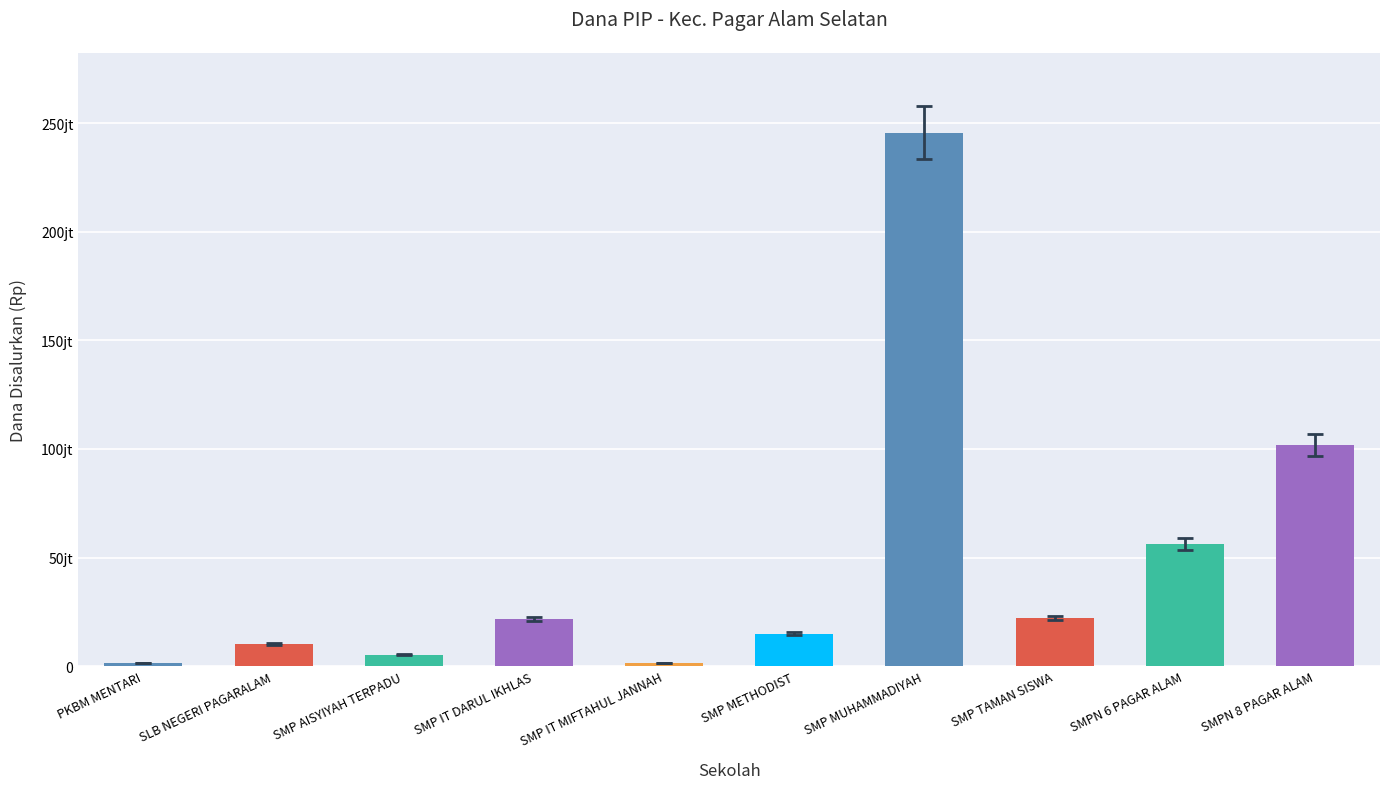

What is the average value?

48112500